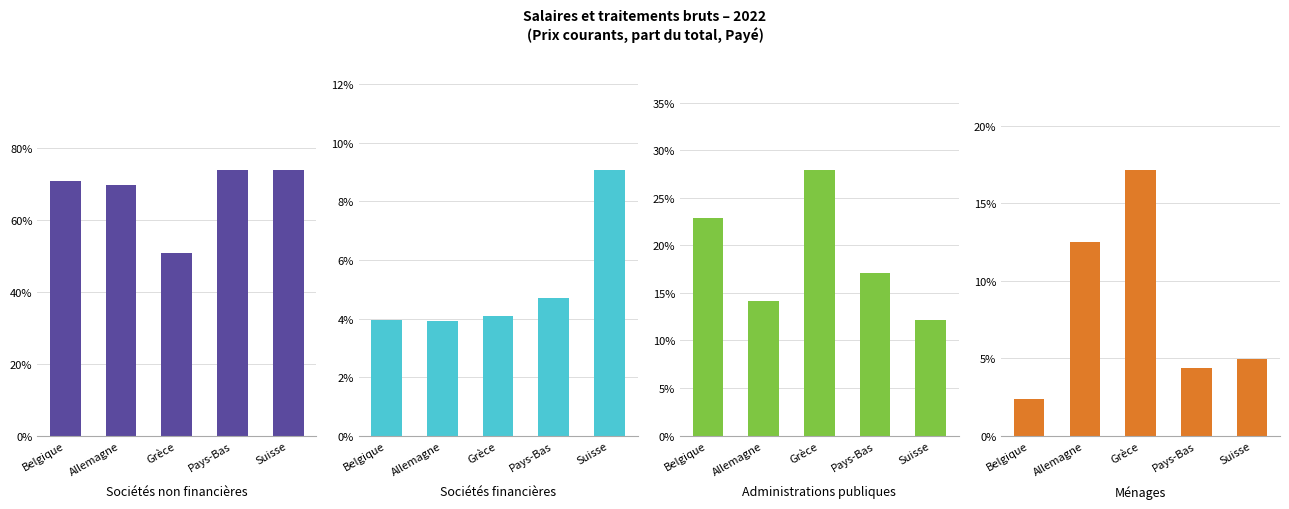

What is the average value of the Administrations publiques series?

0.2